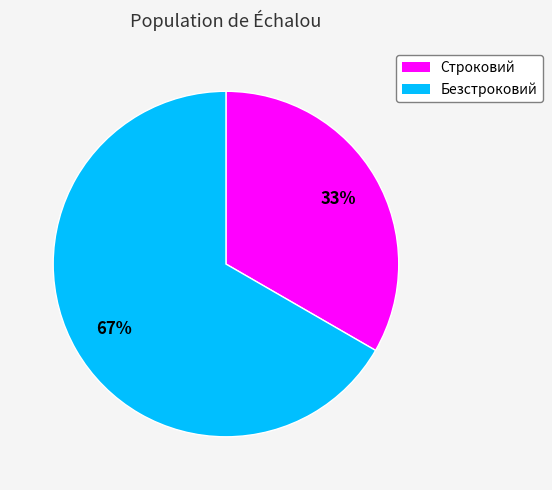

What is the largest slice in the pie chart?

Безстроковий